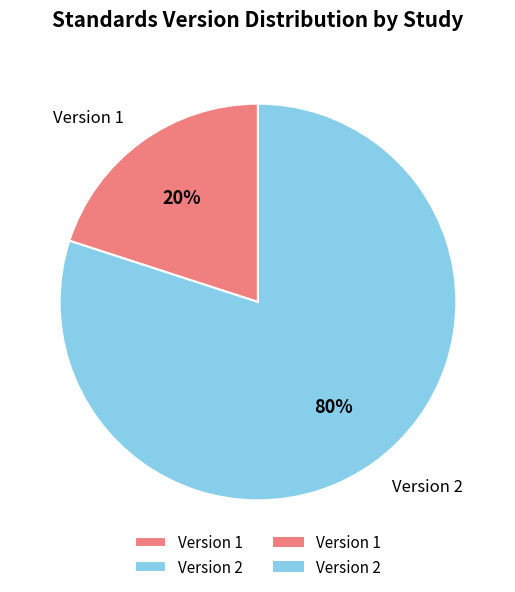

Which slice is the largest?

Version 2